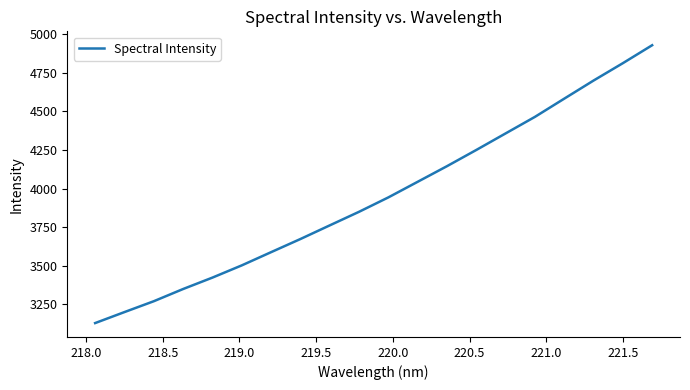

How many lines are shown in the chart?

1